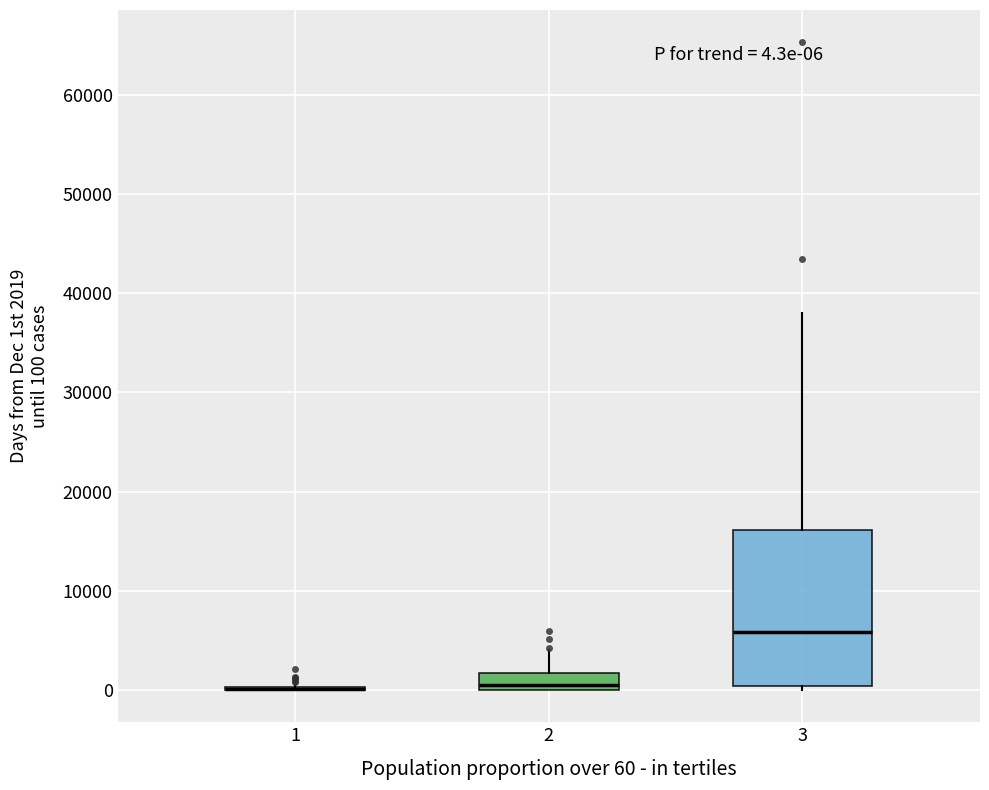

Comparing the boxes themselves (not the whiskers), which one is the tallest?

3